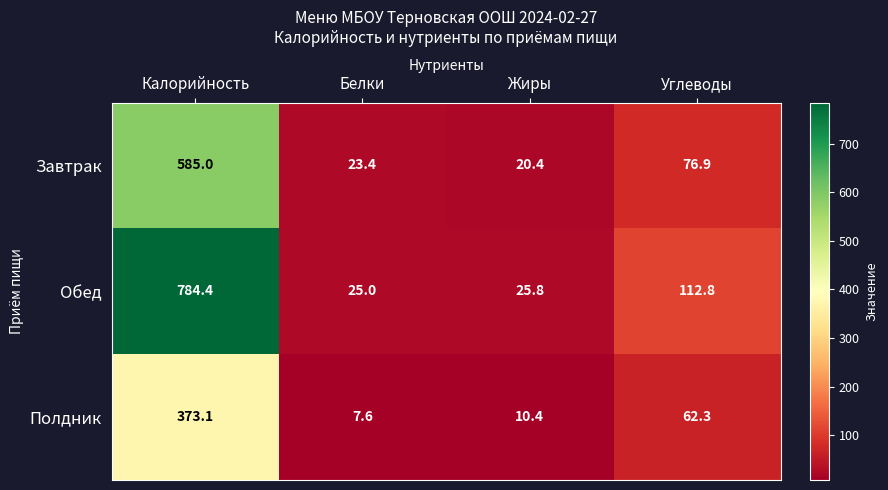

What is the minimum value shown in the chart?

7.6